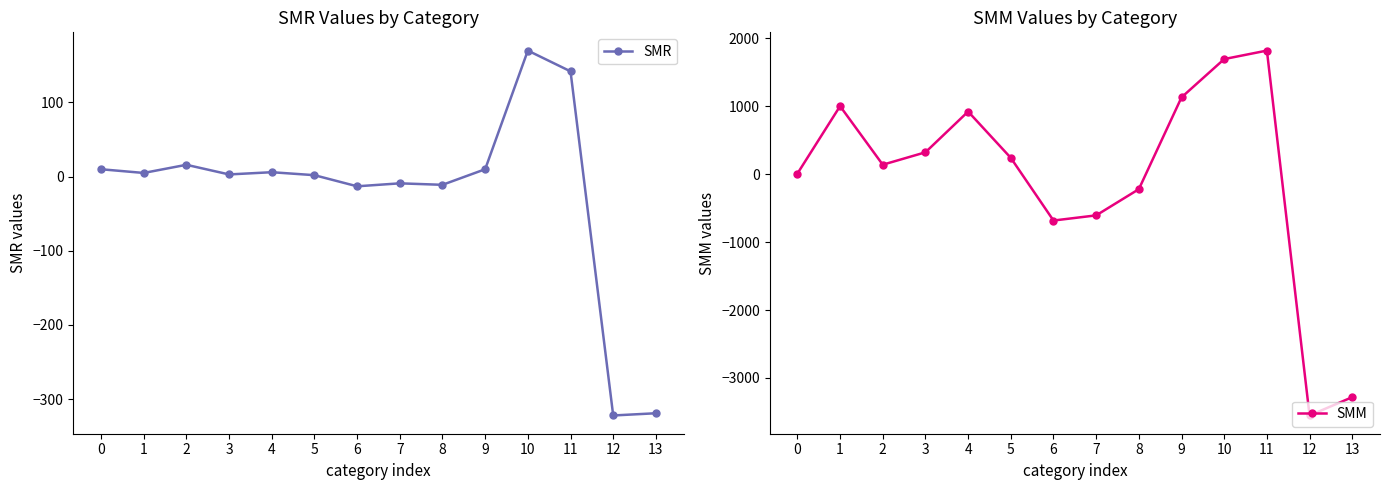

Which series has the widest spread of values?

SMM